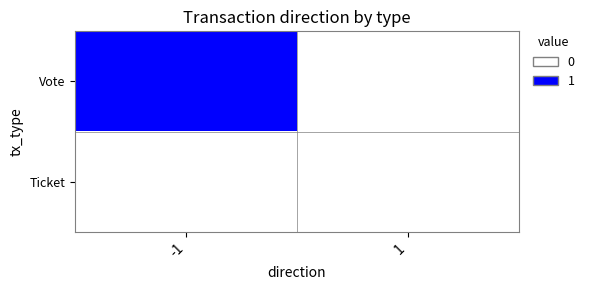

Reading left to right, list all the values displayed in this chart.

Vote: -1=1	1=0
Ticket: -1=0	1=0